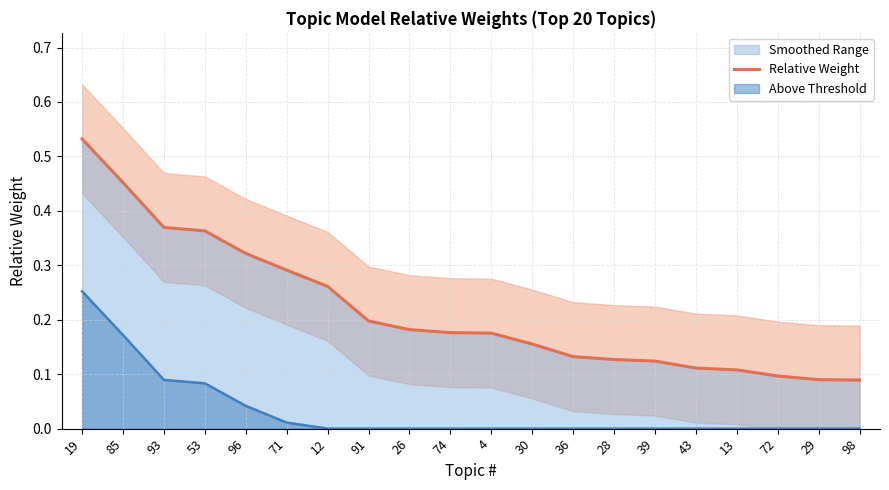

How many categories are shown in the chart?

20